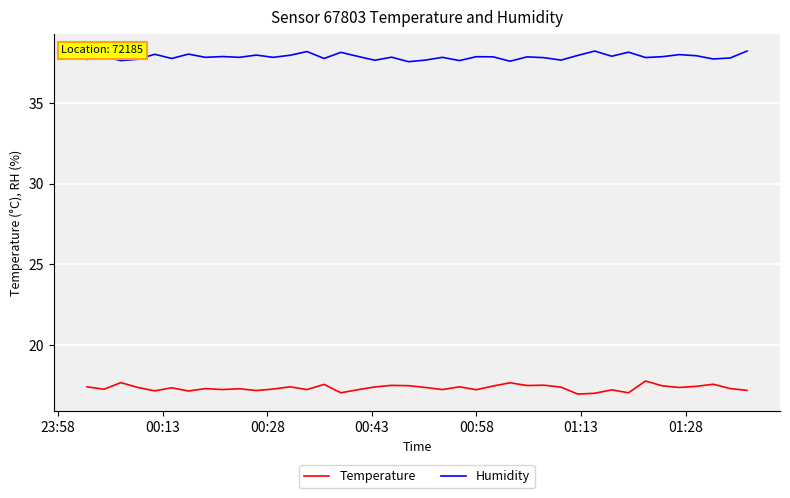

Which series has the largest total across all categories?

Humidity